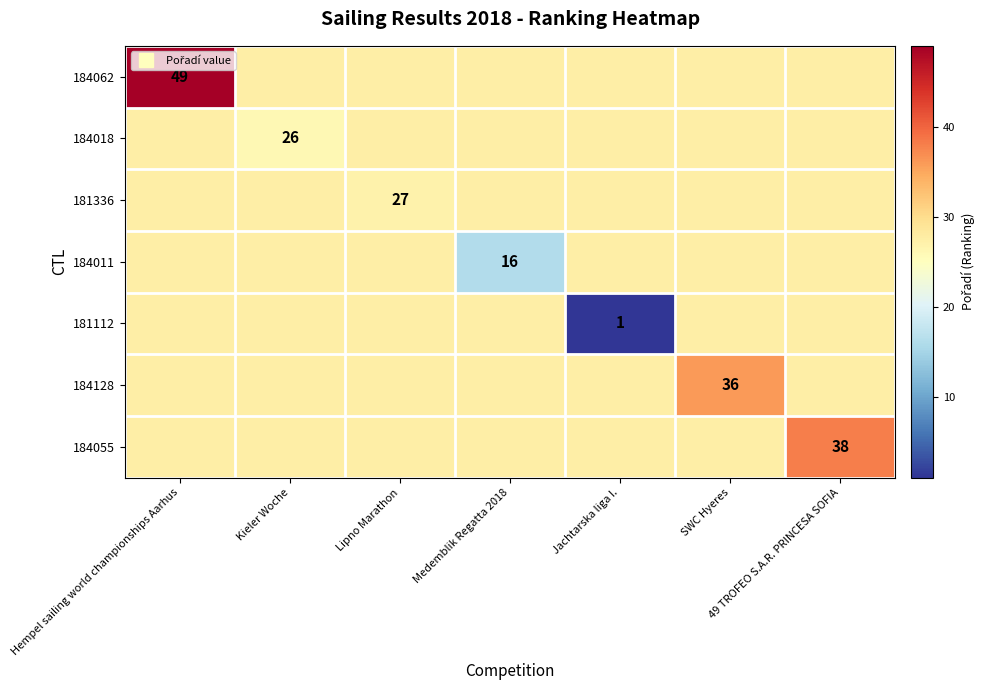

Rank the categories by 181112 value from highest to lowest.

Hempel sailing world championships Aarhus, Kieler Woche, Lipno Marathon, Medemblik Regatta 2018, SWC Hyeres, 49 TROFEO S.A.R. PRINCESA SOFIA, Jachtarska liga I.